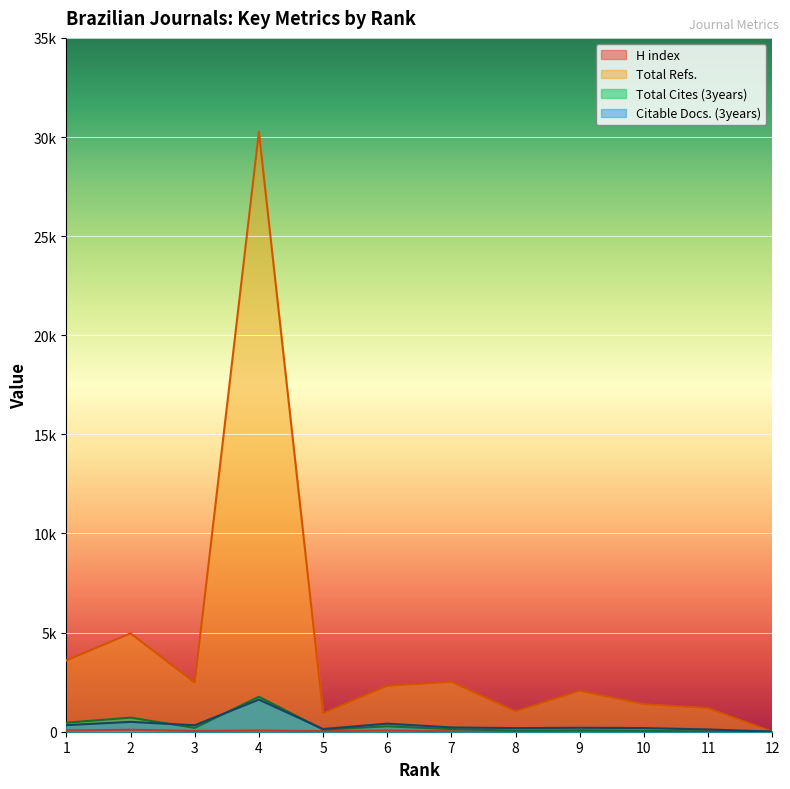

Rank the series by their maximum value, from lowest to highest.

H index, Citable Docs. (3years), Total Cites (3years), Total Refs.